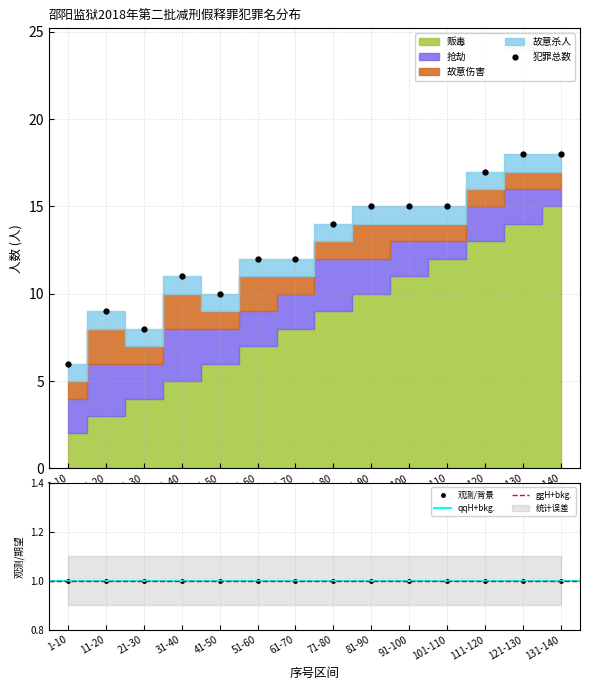

True or false: 故意杀人 and 贩毒 cross at least once.

False